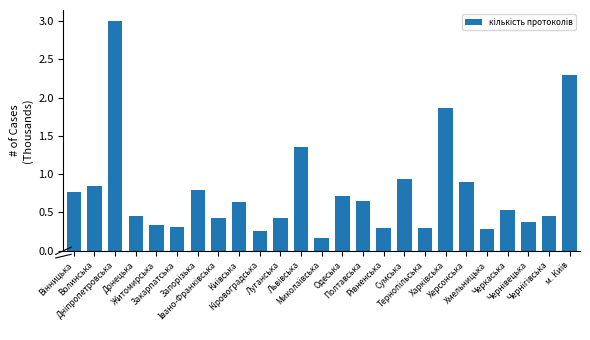

Where is the data nearest to the value 1?

Сумська